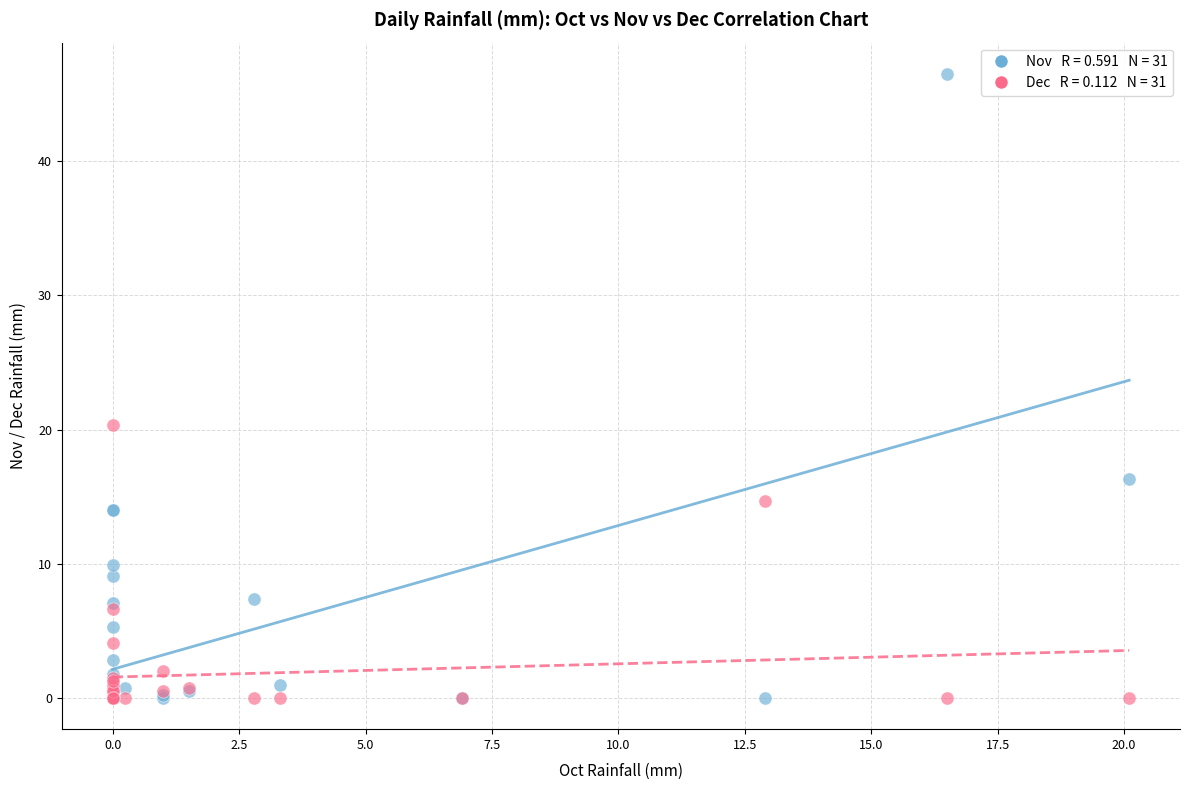

Across all series, what Y value is closest to 23?

20.3